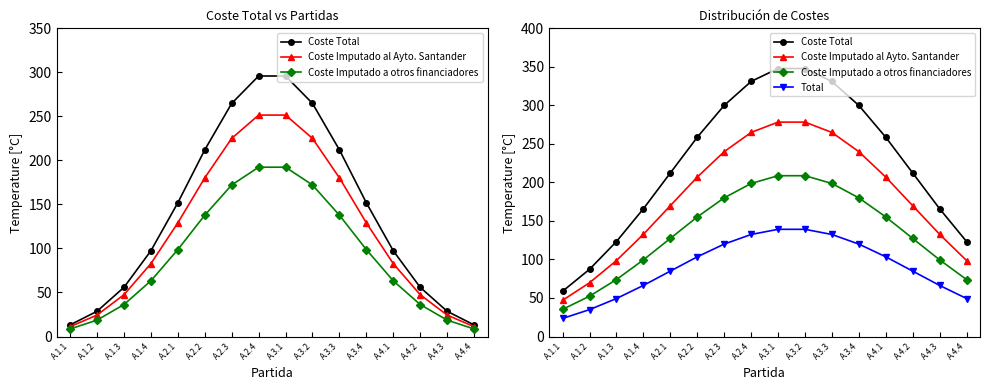

What is the sum of the Coste Imputado a otros financiadores values at A.4.1 and A.4.4?

229.2